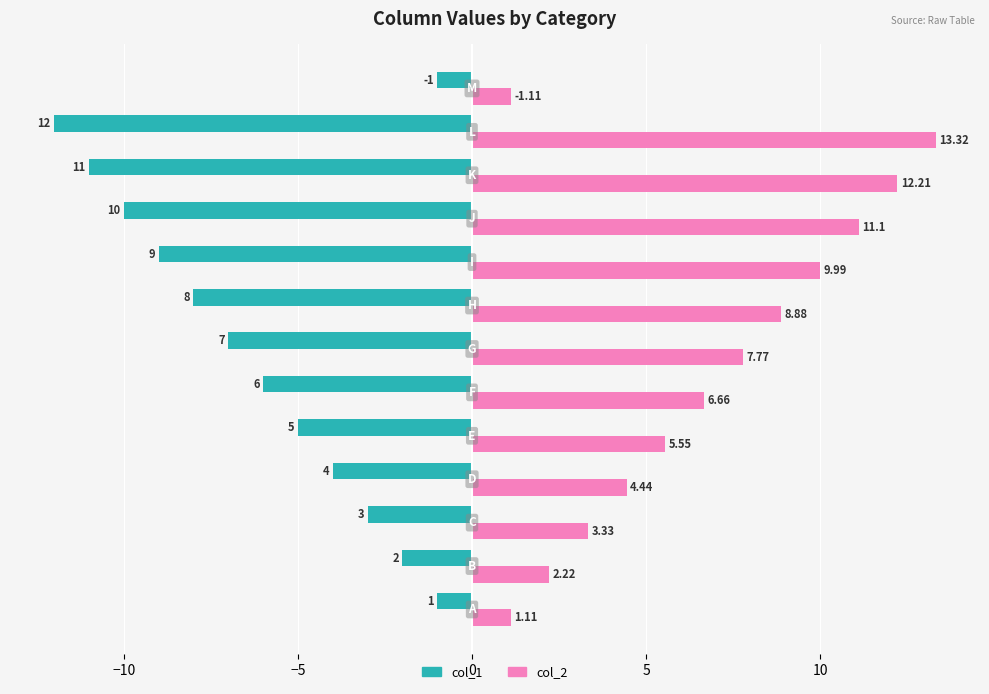

Which series has the widest spread of values?

col_2